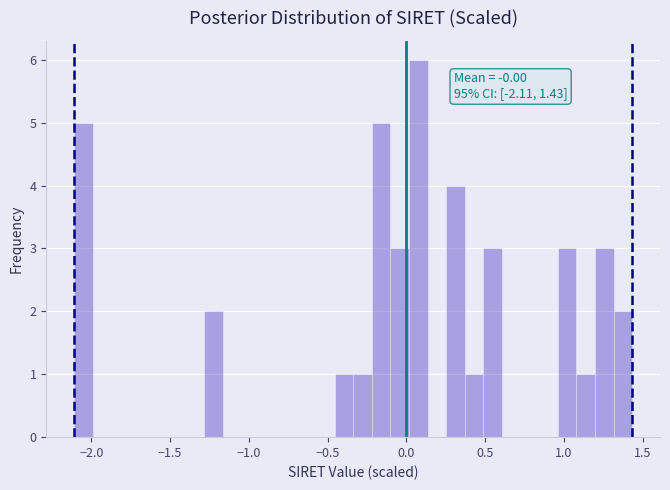

Read against the x-axis, roughly where is the centre of the tallest bar?

0.05